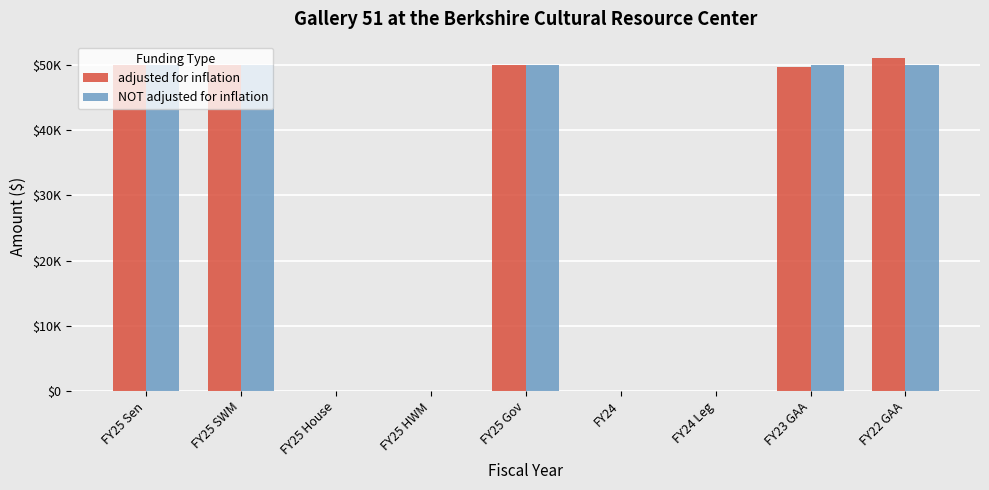

What position from the right is FY25 SWM?

8